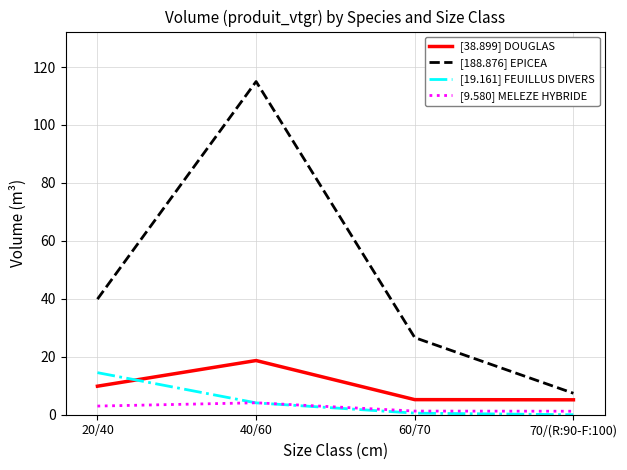

What is the total value across all series at 60/70?

33.6